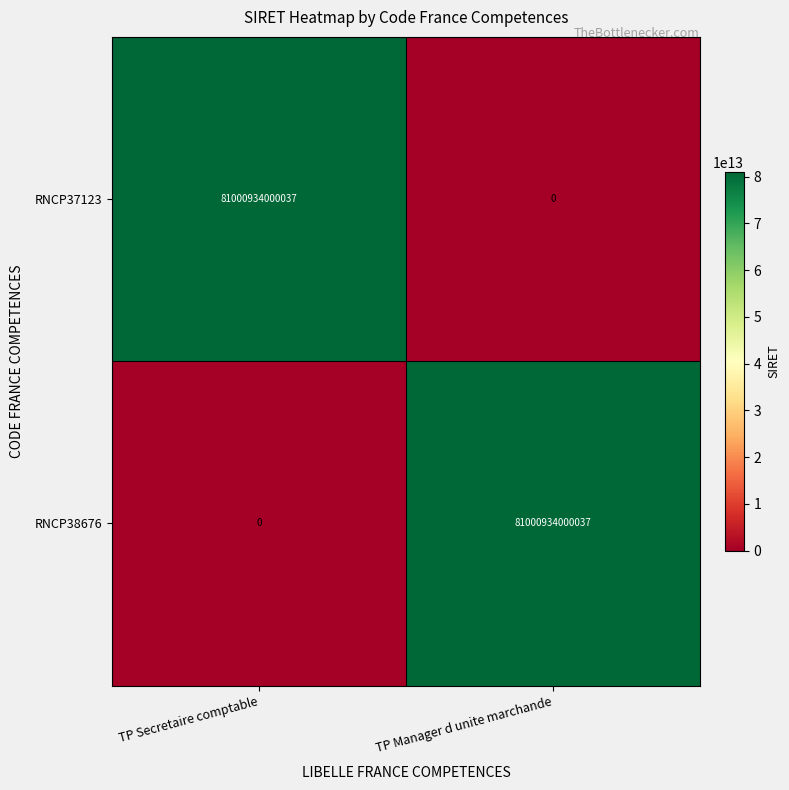

True or false: RNCP37123 has a value of 51696332956931 at TP Secretaire comptable.

False